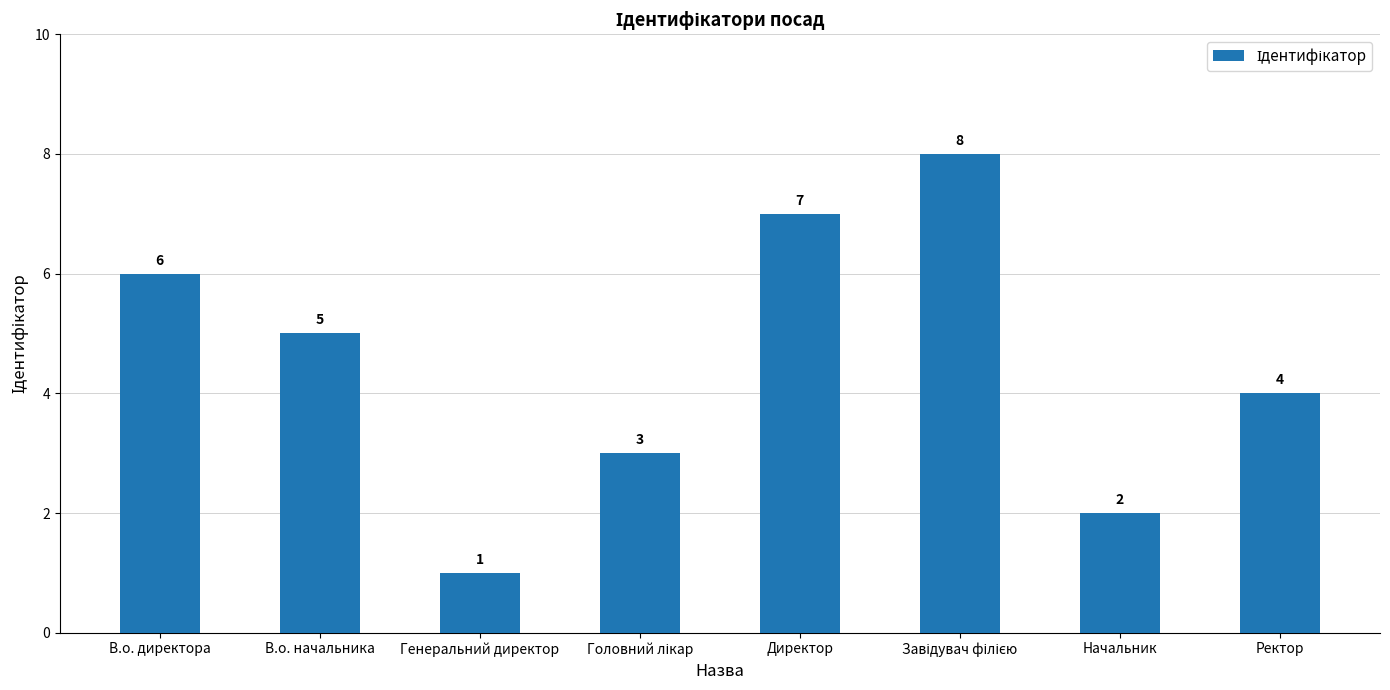

What is the difference between the maximum and minimum values?

7